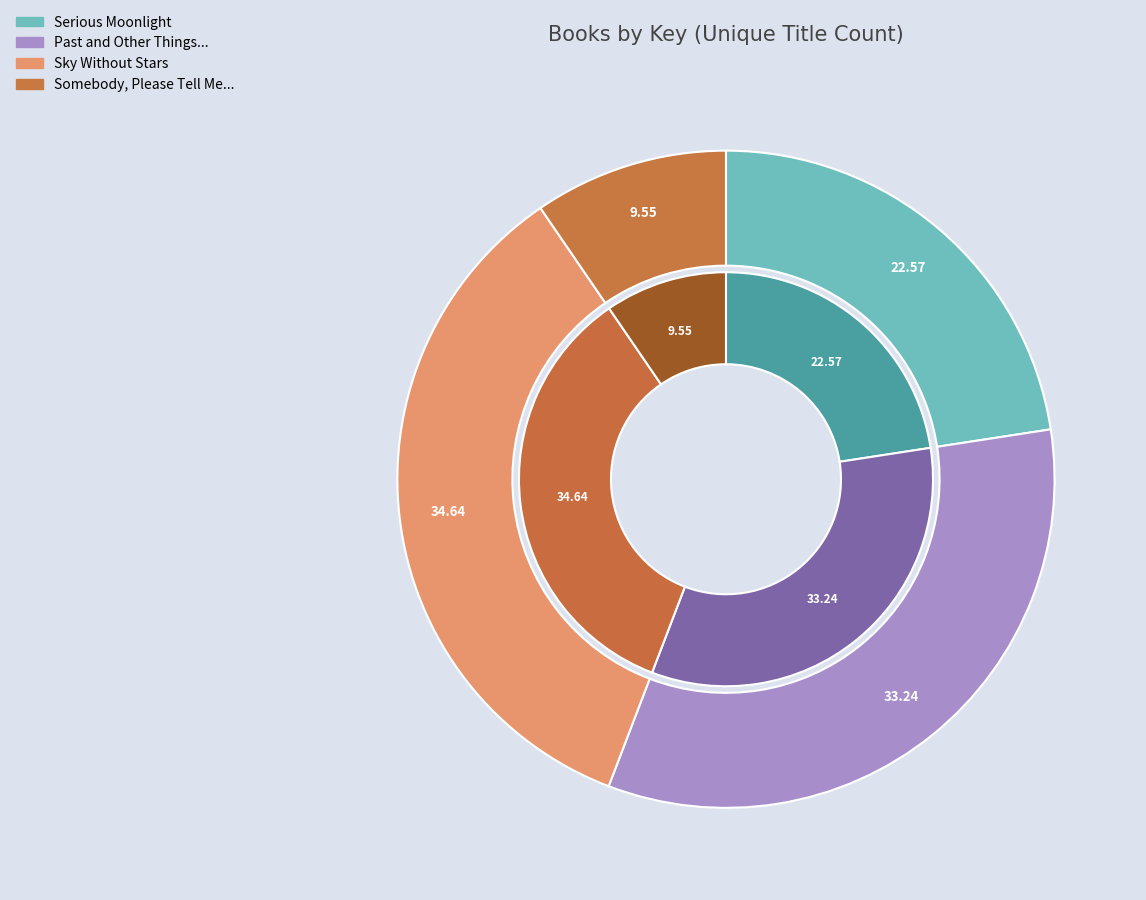

To the nearest percent, what is the difference between the Somebody, Please Tell Me Who I Am and Past and Other Things That Should Stay Buried slice percentages?

24%